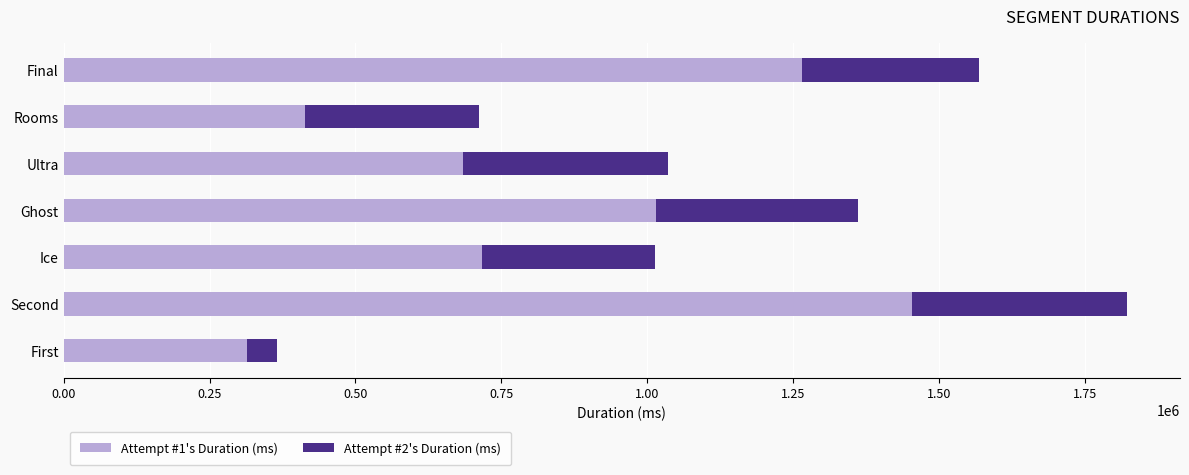

What is the sum of the Attempt #1's Duration (ms) values at First and Ghost?

1329401